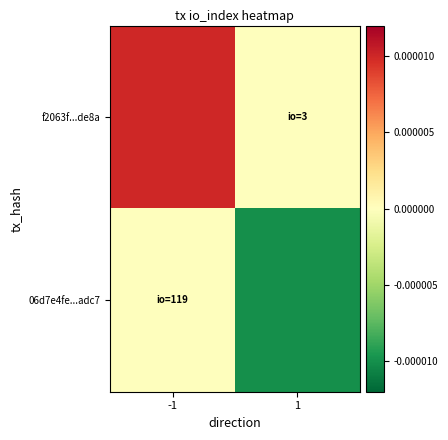

Reading left to right, what are all the values shown in this chart?

f2063f...de8a: -1=0.0	1=0.0
06d7e4fe...adc7: -1=0.0	1=-0.0